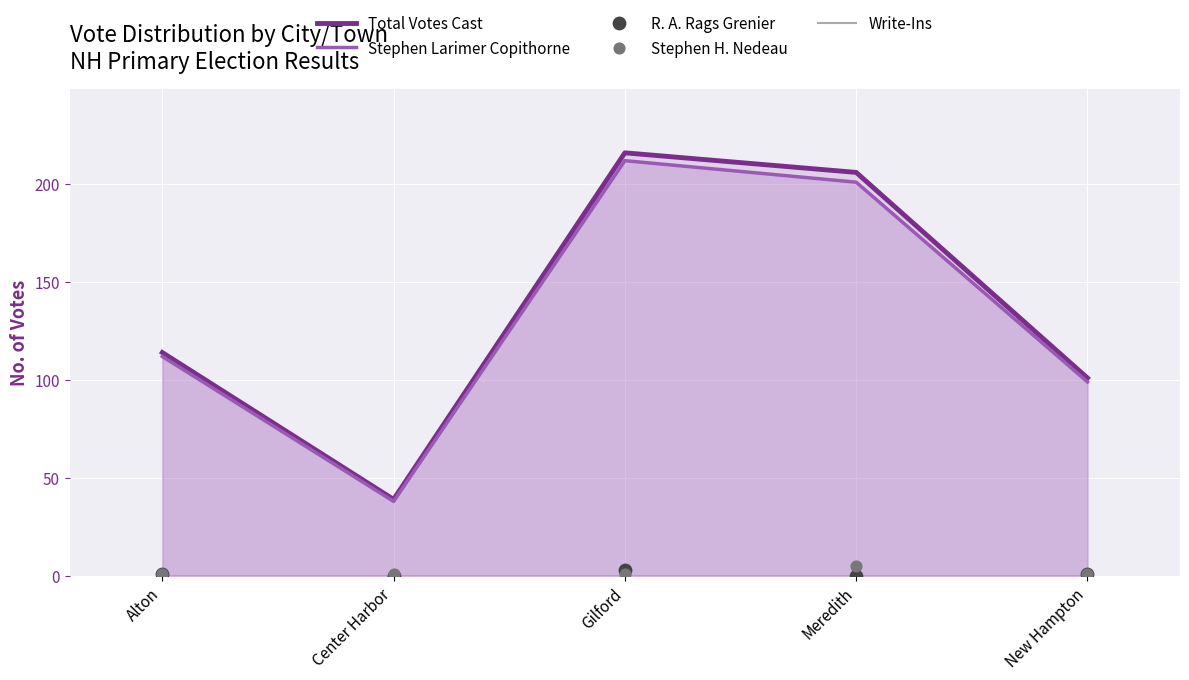

Which series has the largest total across all categories?

Total Votes Cast